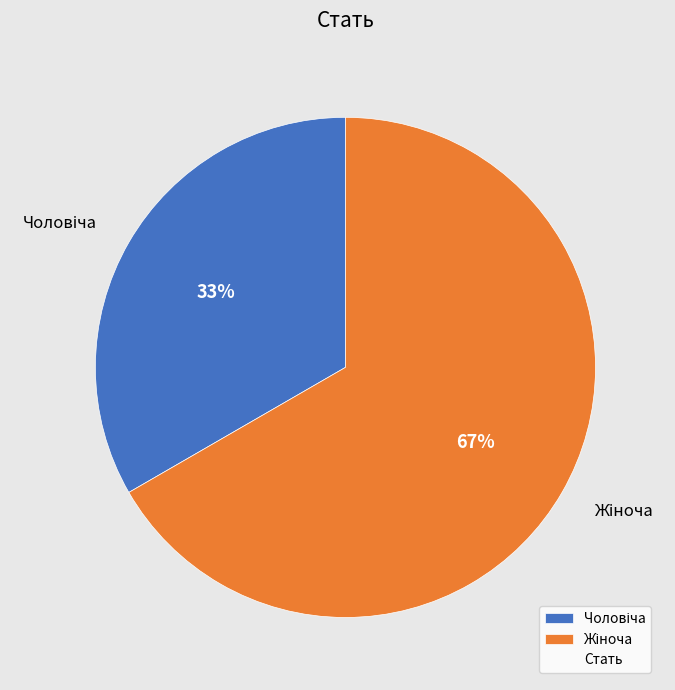

To the nearest percent, what is the average slice percentage?

50%